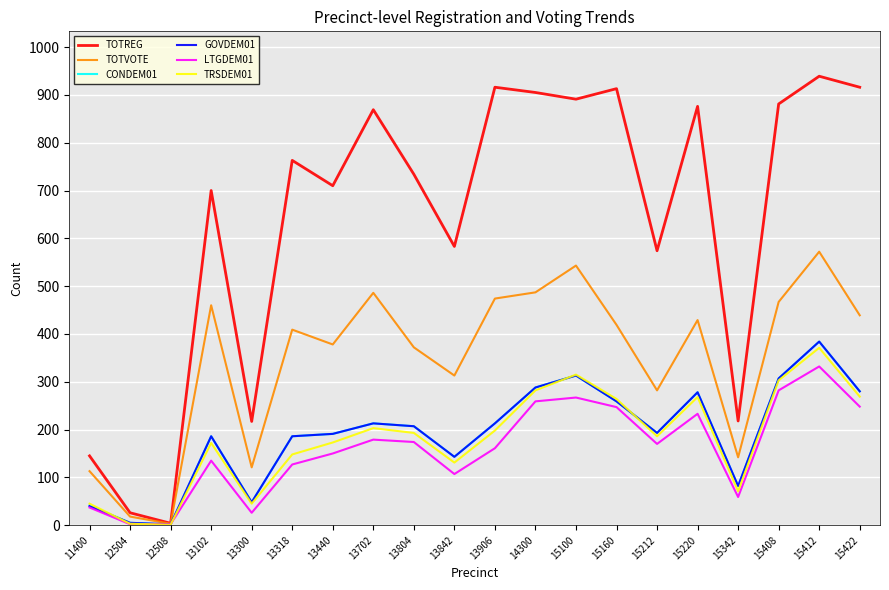

The value of CONDEM01 at 13804 is 207. True or false?

True